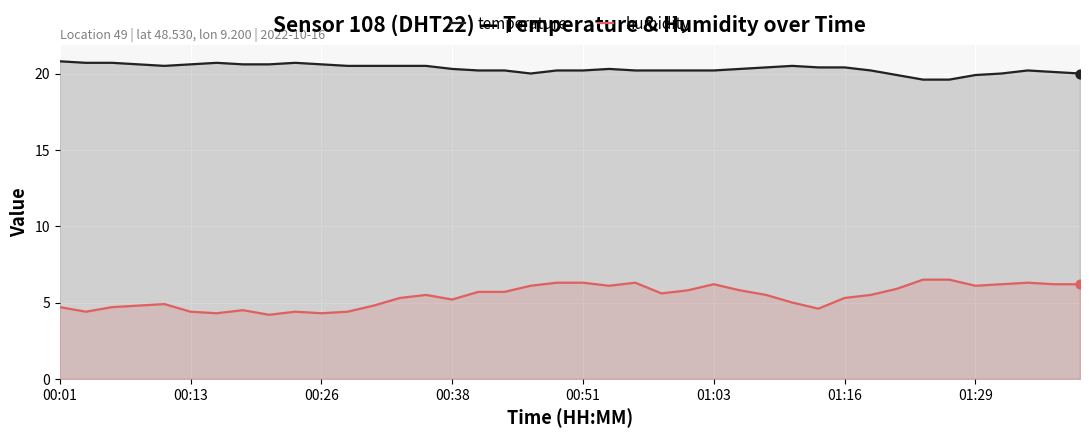

Which series contains the highest Y value?

temperature